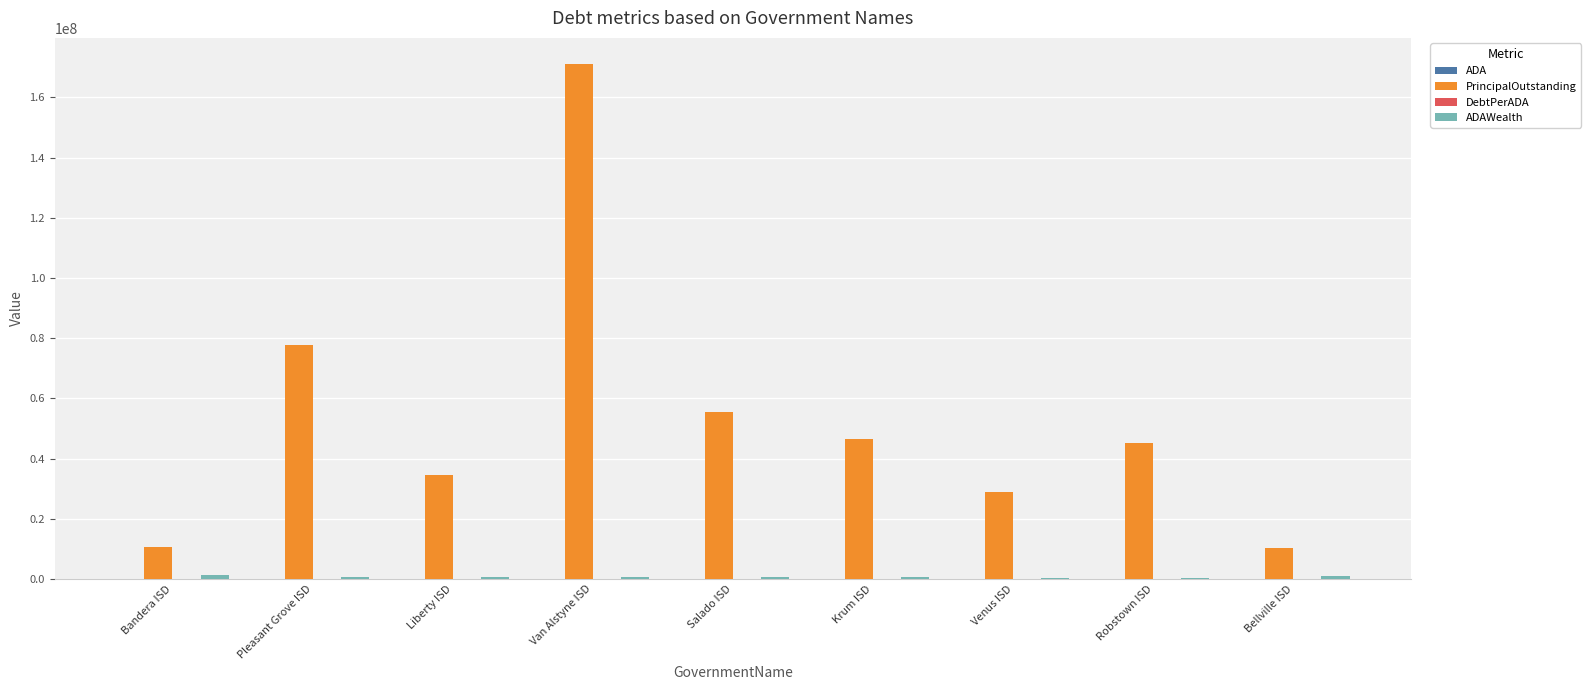

What is the sum of all PrincipalOutstanding values?

480030749.4